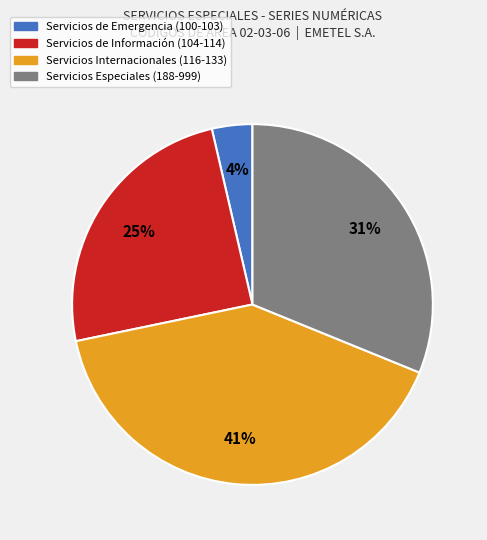

To the nearest percent, what is the difference between the largest and smallest slice percentages?

37%